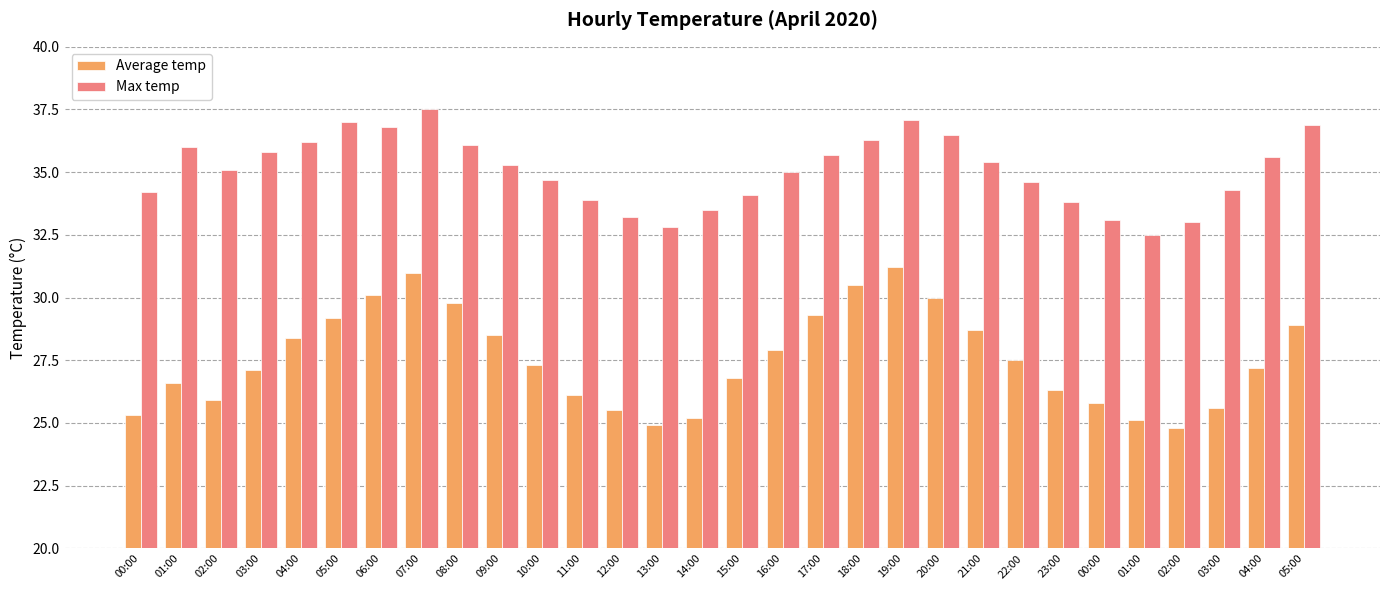

What are all the series names shown in the legend?

Average temp, Max temp